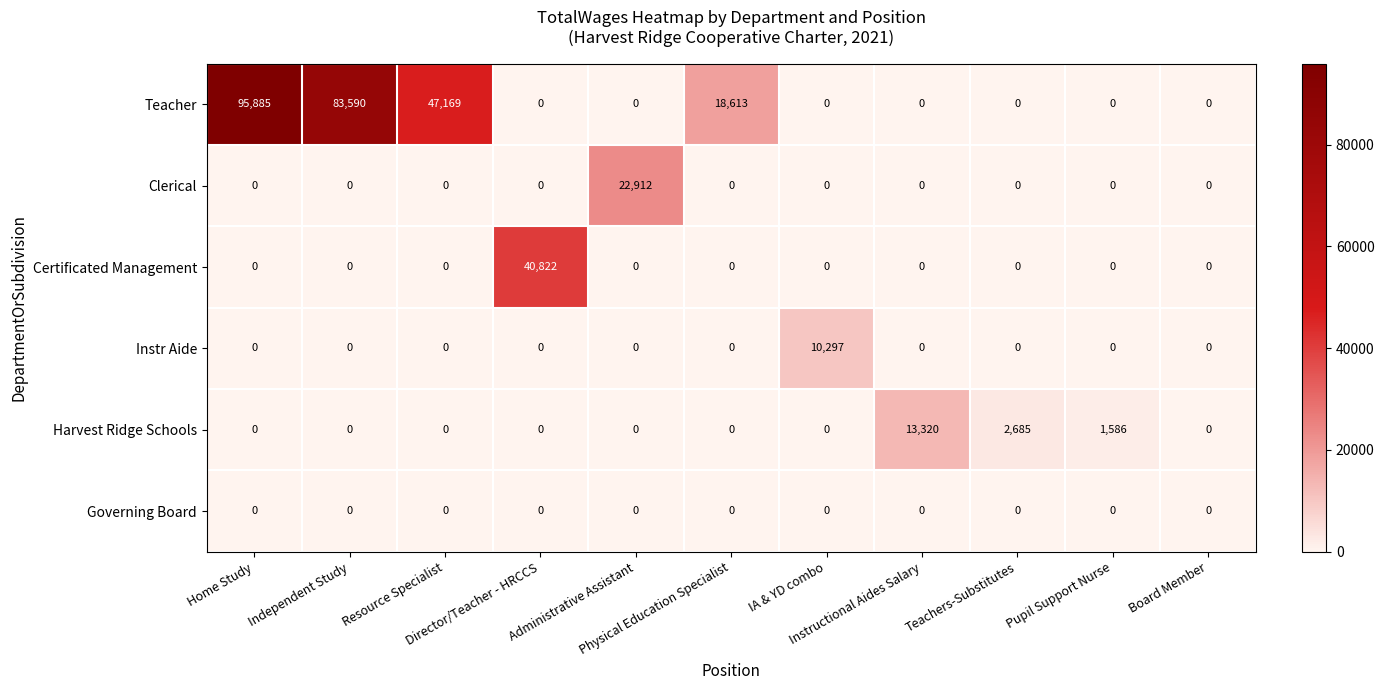

Which series has the widest spread of values?

Teacher